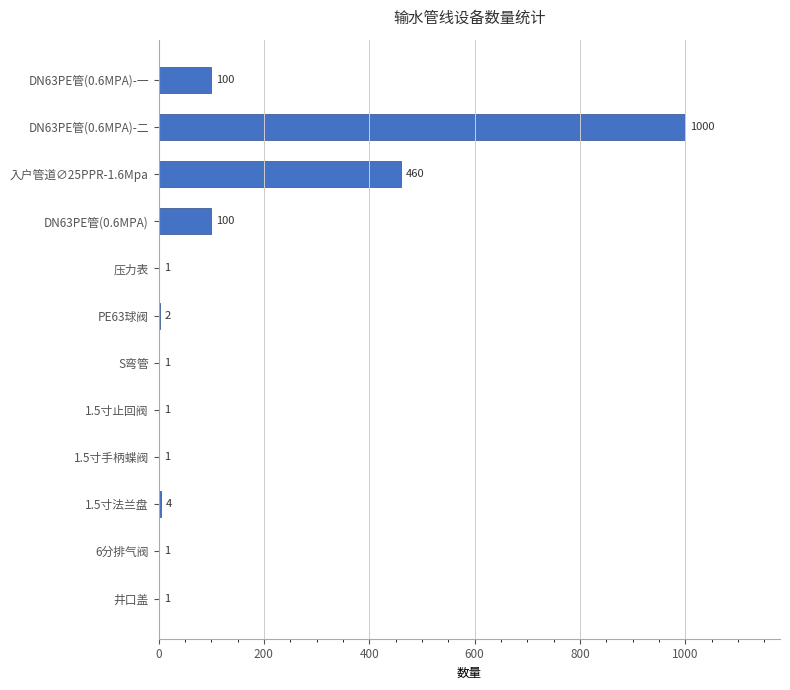

The value at PE63球阀 is 2. True or false?

True